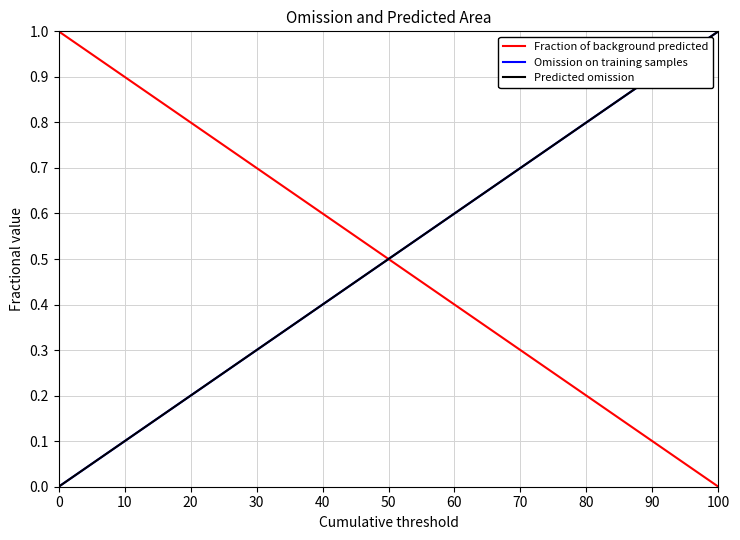

What is the value of the Predicted omission point at the 3rd from the left?

1